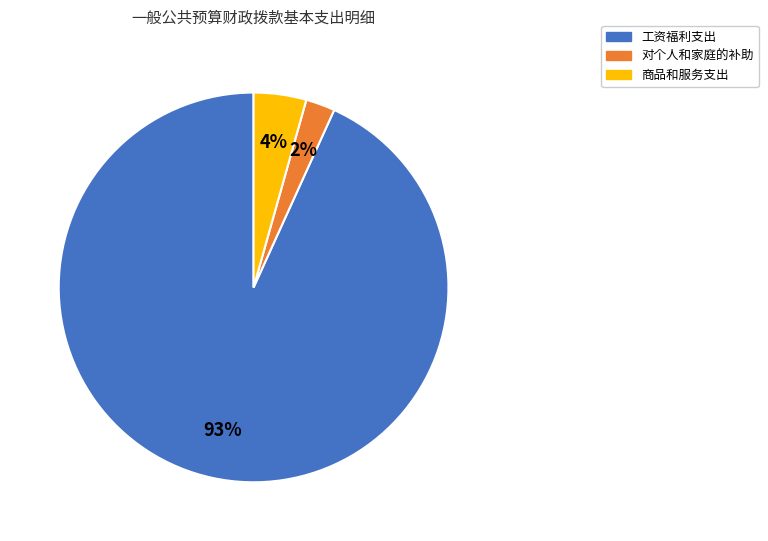

Is there a majority slice in this chart?

Yes